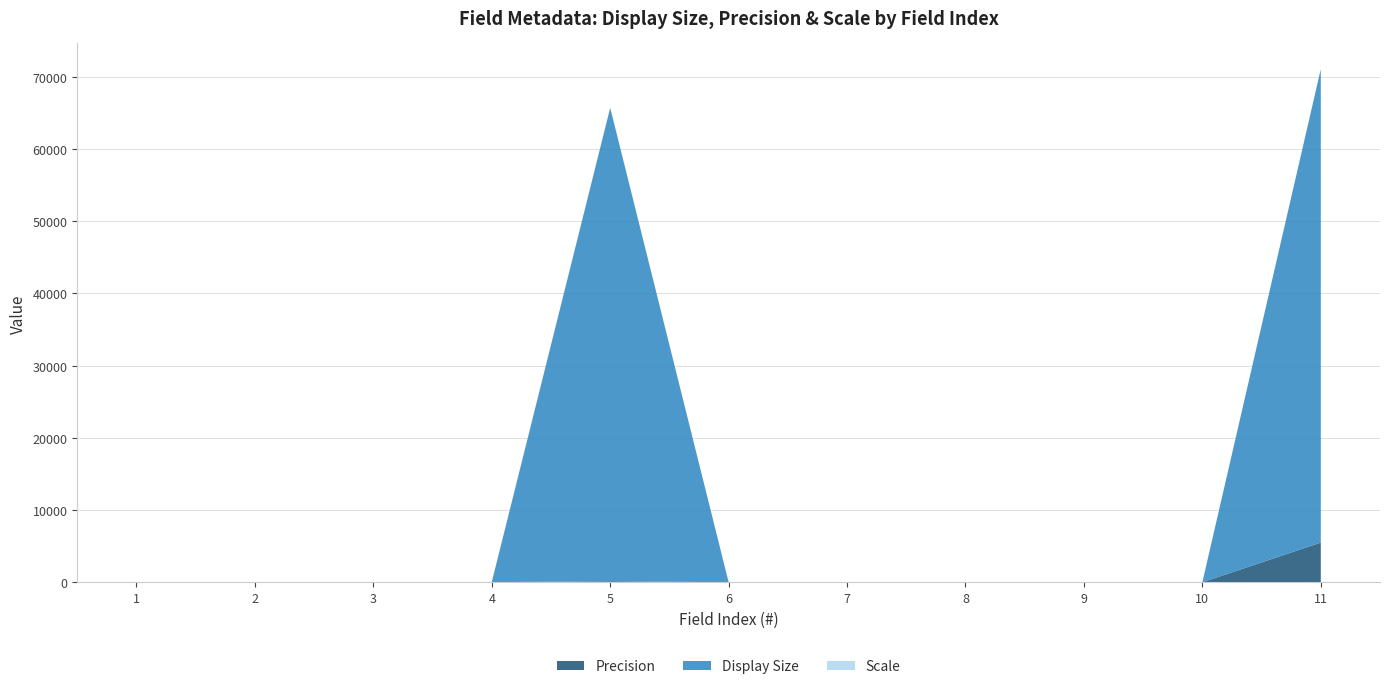

Reading left to right, what are all the values shown in this chart?

Precision: 4	1	1	19	145	4	2	2	2	1	5496
Display Size: 6	4	4	19	65535	6	4	4	4	4	65535
Scale: 0	0	0	0	0	0	0	0	0	0	0